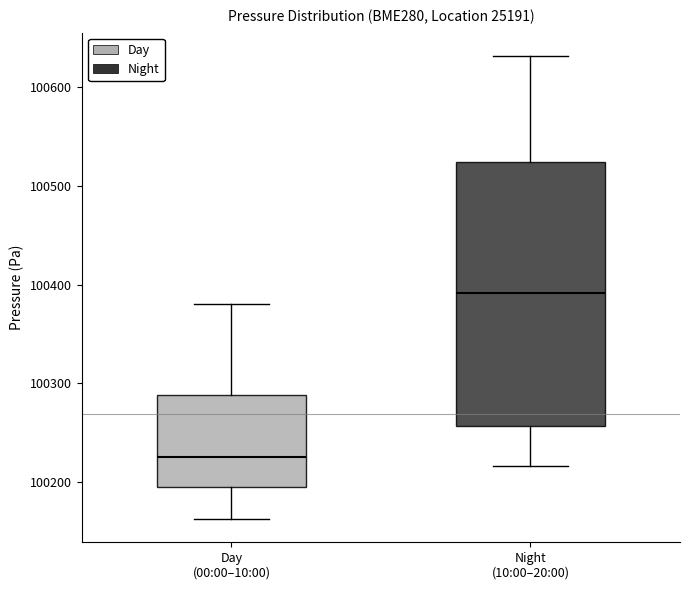

Comparing the boxes themselves (not the whiskers), which one is the tallest?

Night (10:00–20:00)